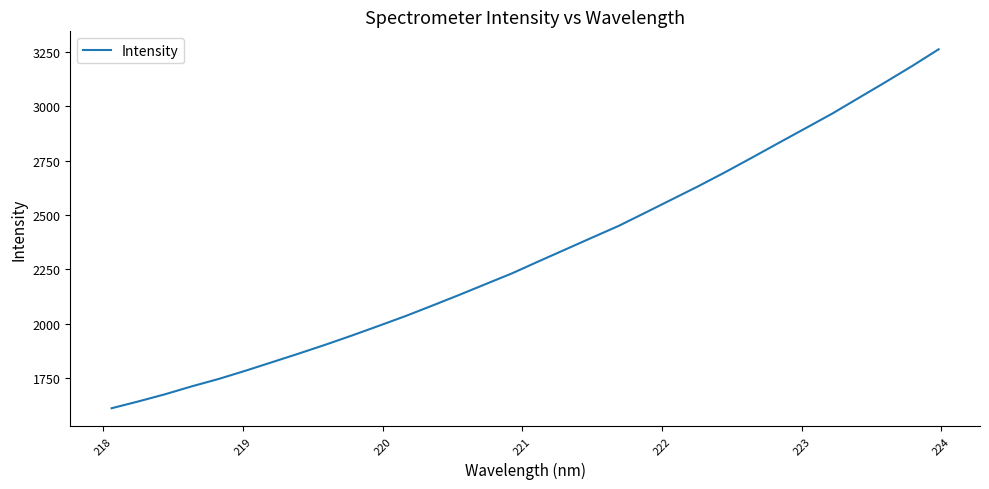

What is the difference between the maximum and minimum values?

1649.8